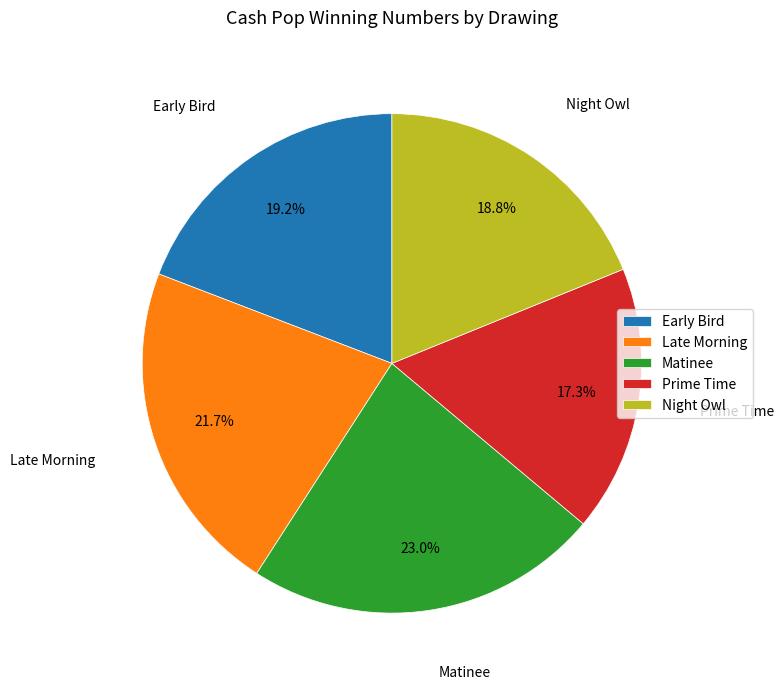

Which has a higher value, Prime Time or Night Owl?

Night Owl